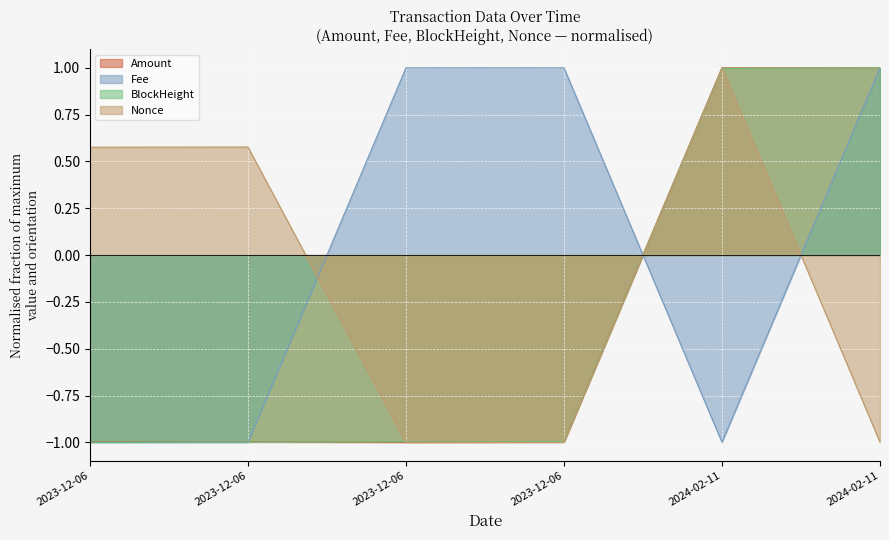

Which series ends up on top after the final intersection of Amount and Fee?

Fee